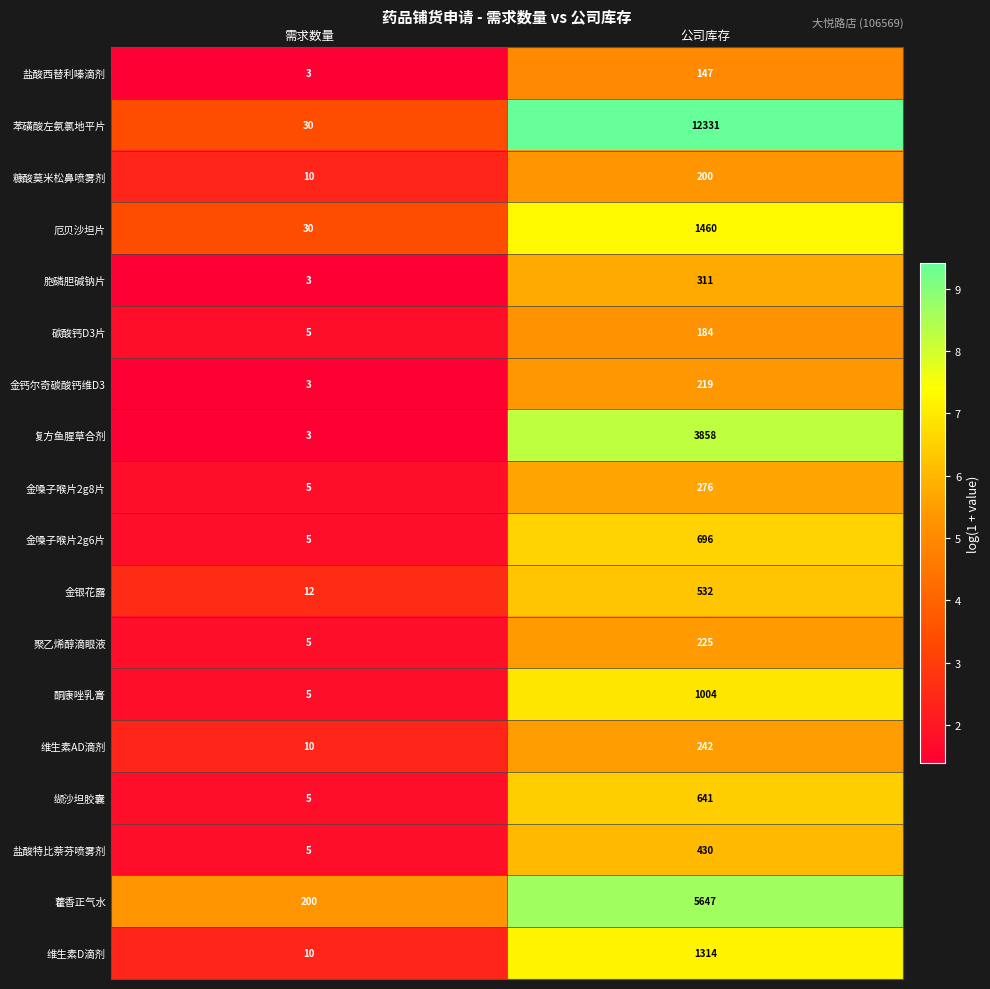

The value of 盐酸特比萘芬喷雾剂 at 公司库存 is 430. True or false?

True